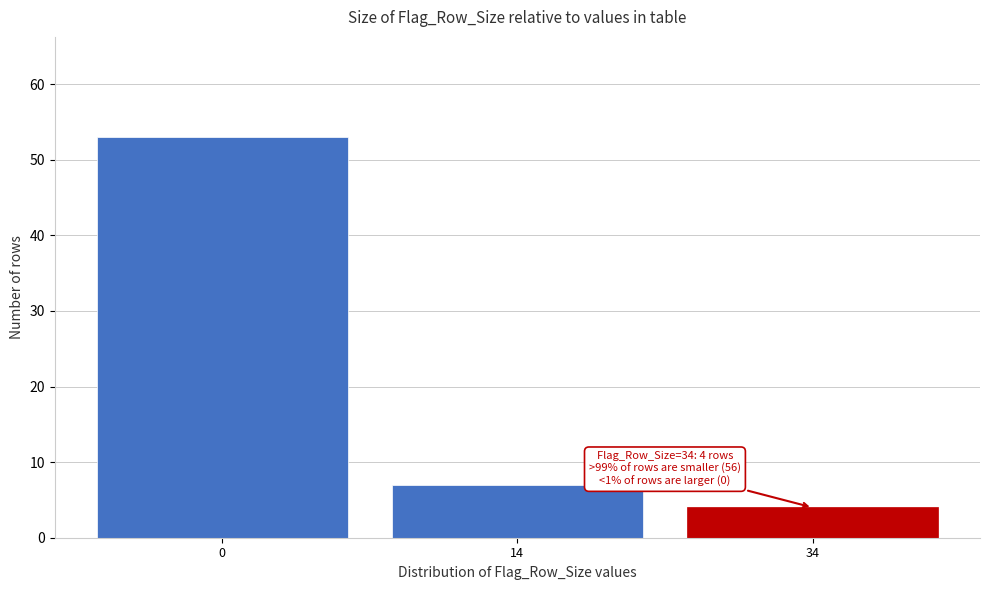

Reading left to right, what are all the values shown in this chart?

0=53	14=7	34=4